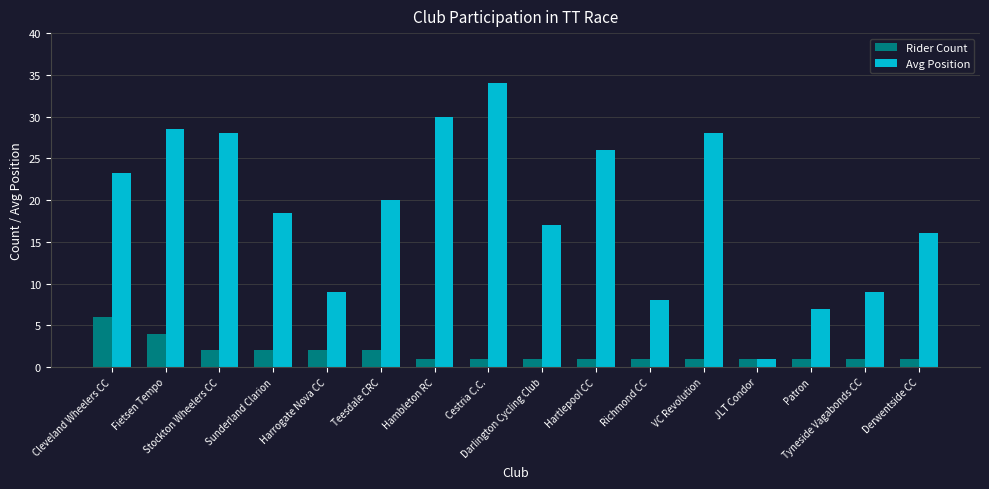

What is the sum of all Rider Count values?

28.0